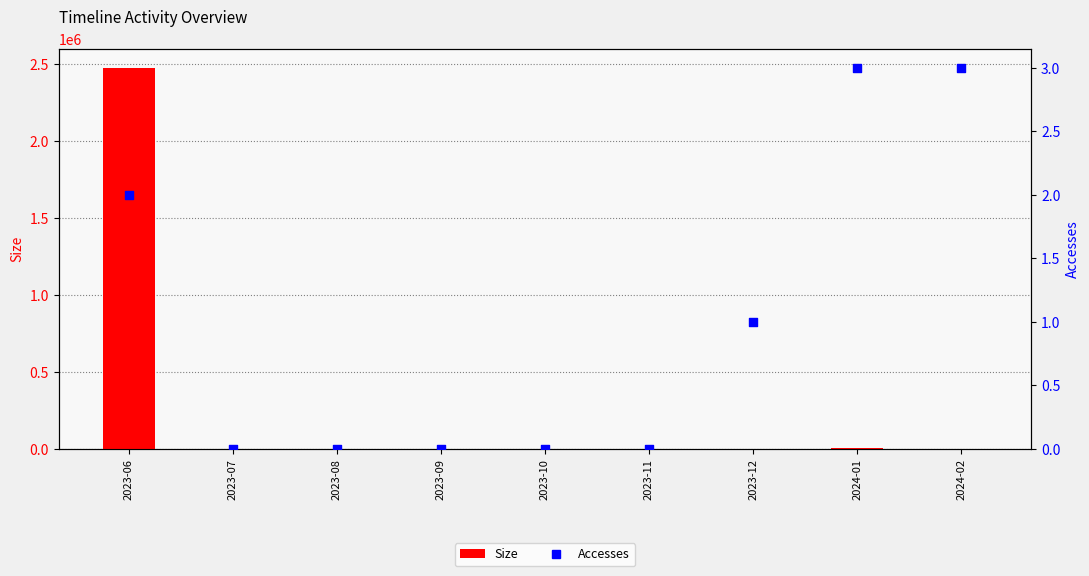

Which series reaches the minimum Y coordinate?

Size